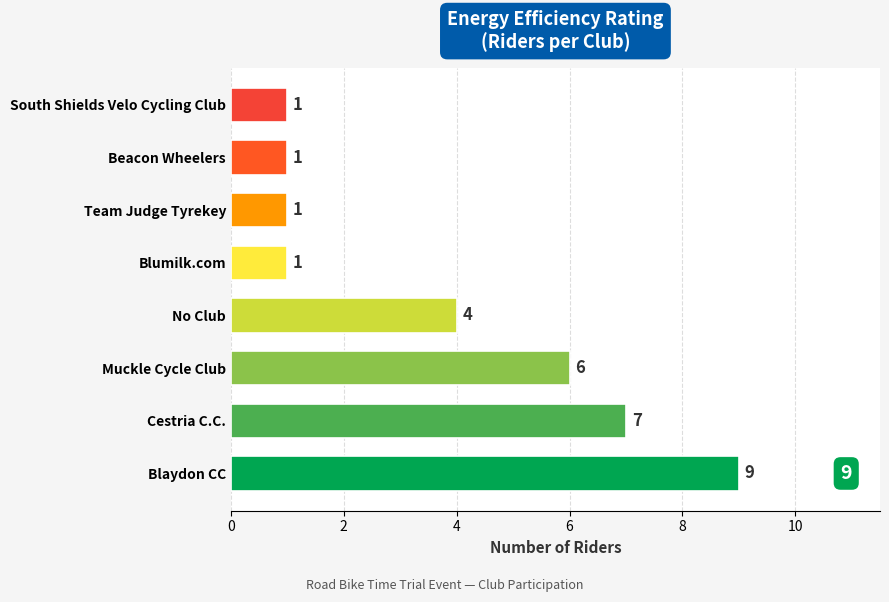

Reading bottom to top, list all the values displayed in this chart.

Blaydon CC=9	Cestria C.C.=7	Muckle Cycle Club=6	No Club=4	Blumilk.com=1	Team Judge Tyrekey=1	Beacon Wheelers=1	South Shields Velo Cycling Club=1